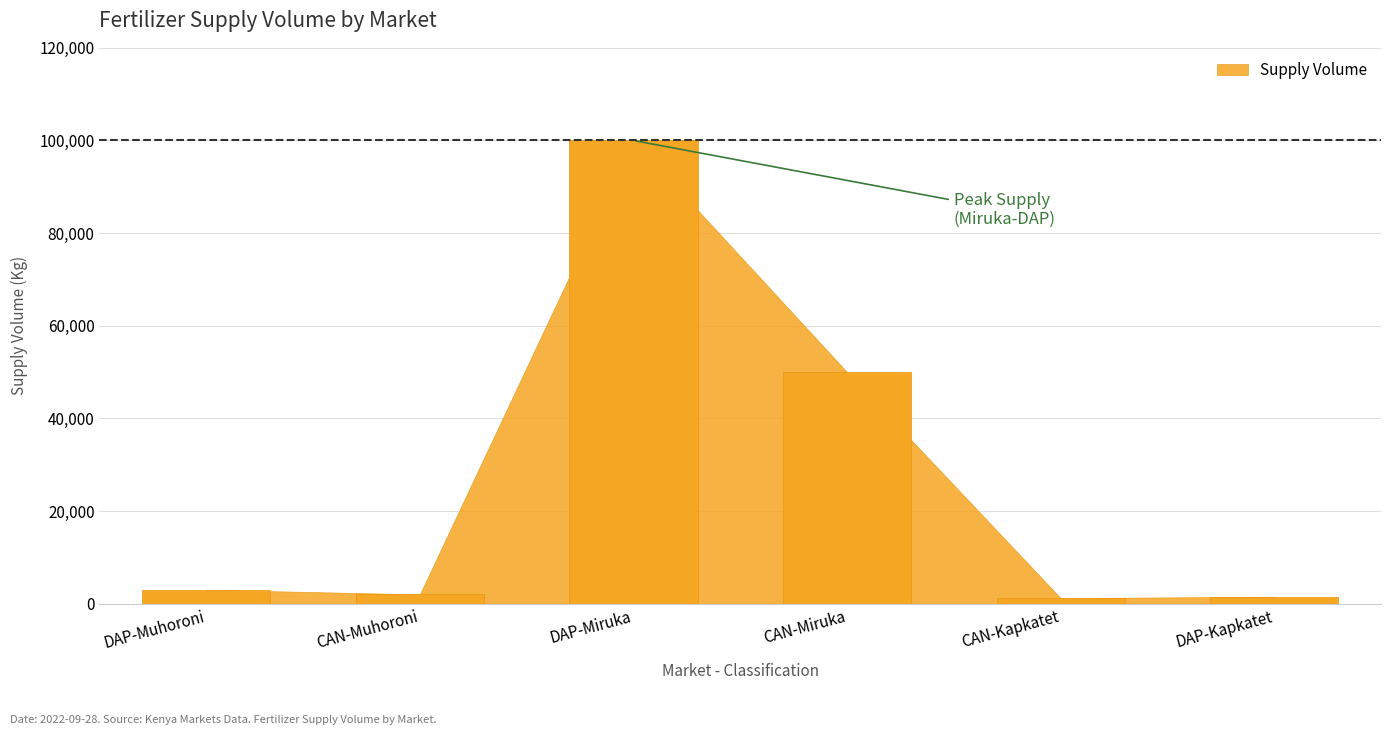

The value at CAN-Miruka is 12441. True or false?

False